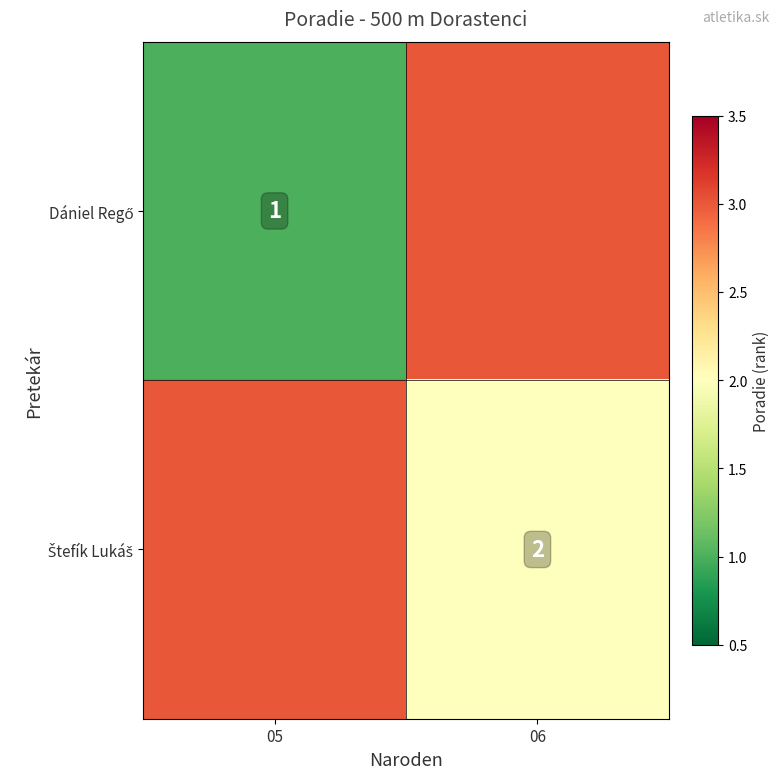

True or false: Dániel Regő has a value of 2 at 05.

False